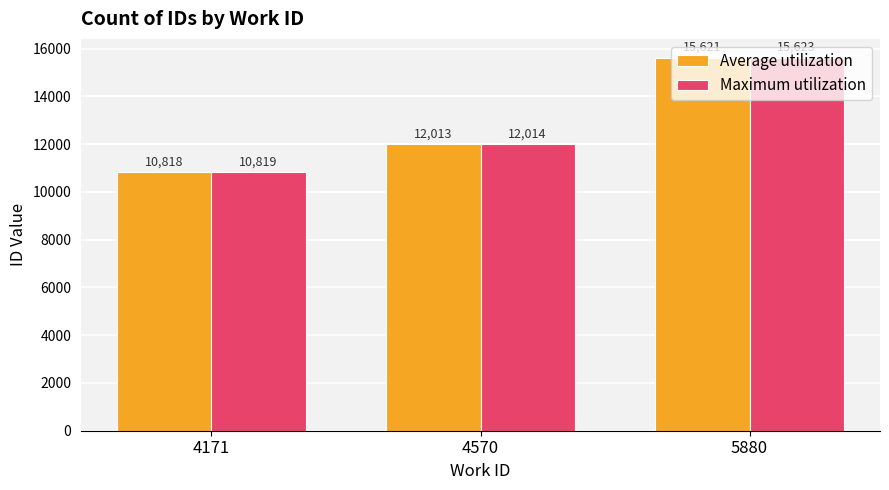

What value does the Average utilization series have at 4570?

12013